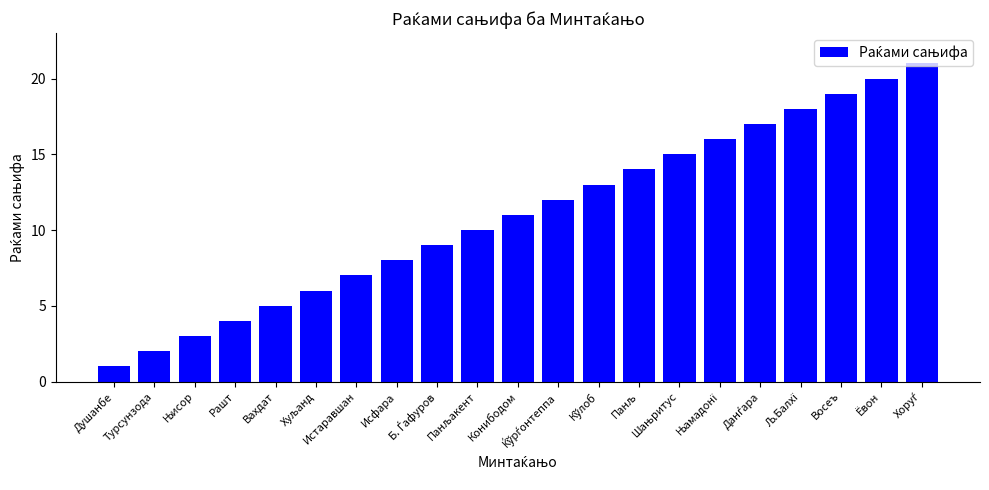

Where is the data nearest to the value 11?

Конибодом